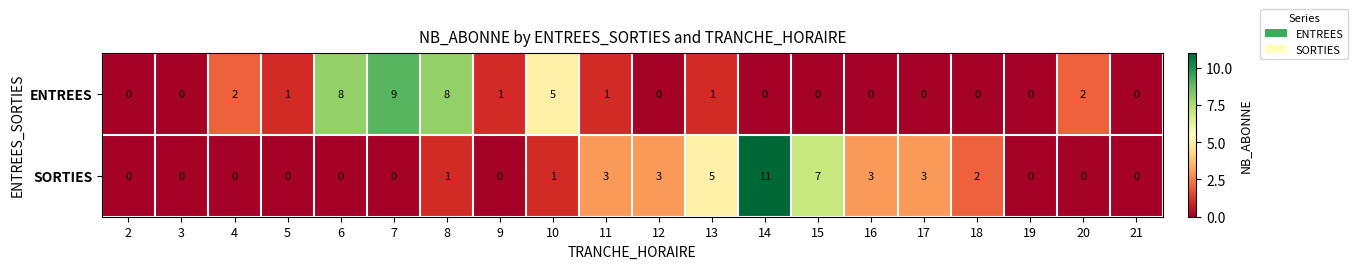

At which category is the sum across all series the highest?

14